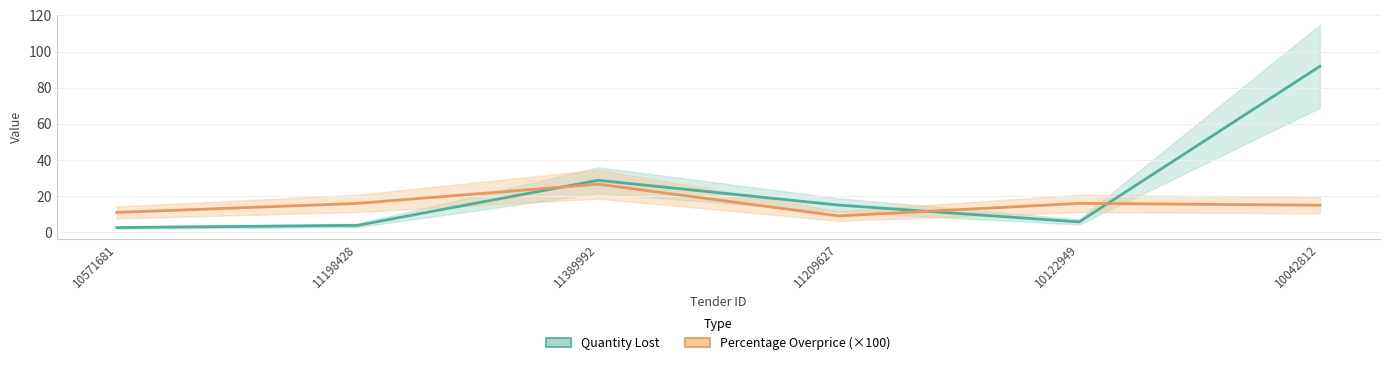

How many series are shown in this chart?

2